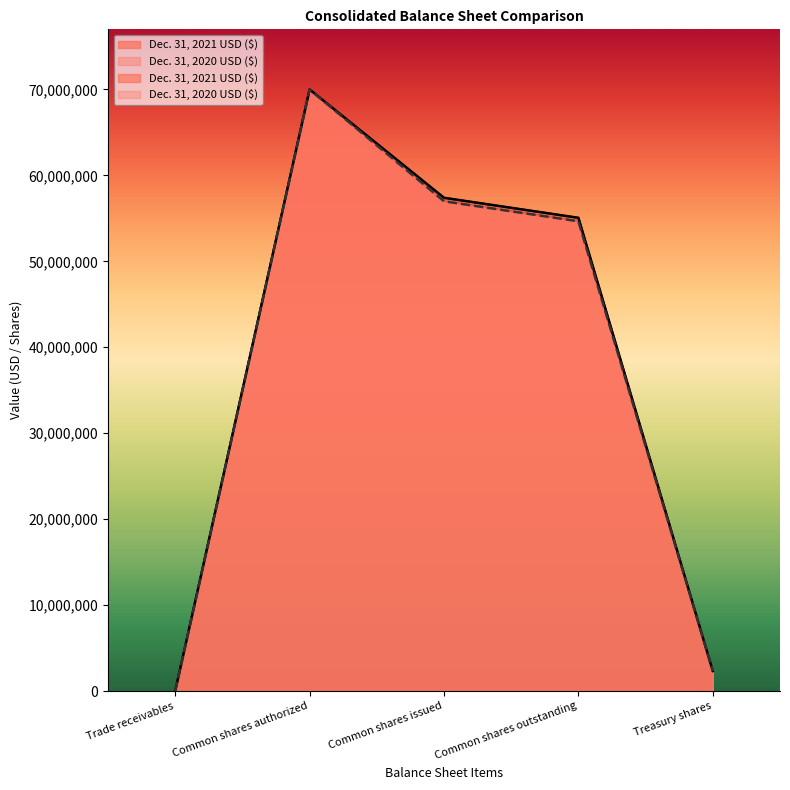

What is the sum of all Dec. 31, 2021 USD ($) values?

184787947